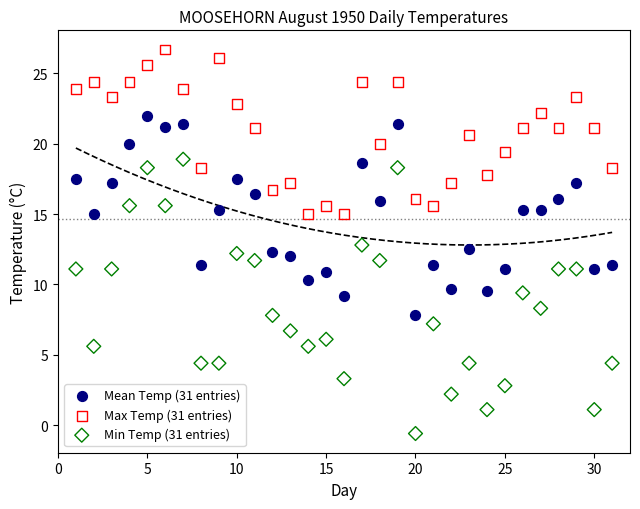

Which series reaches the maximum Y coordinate?

Max Temp (31 entries)